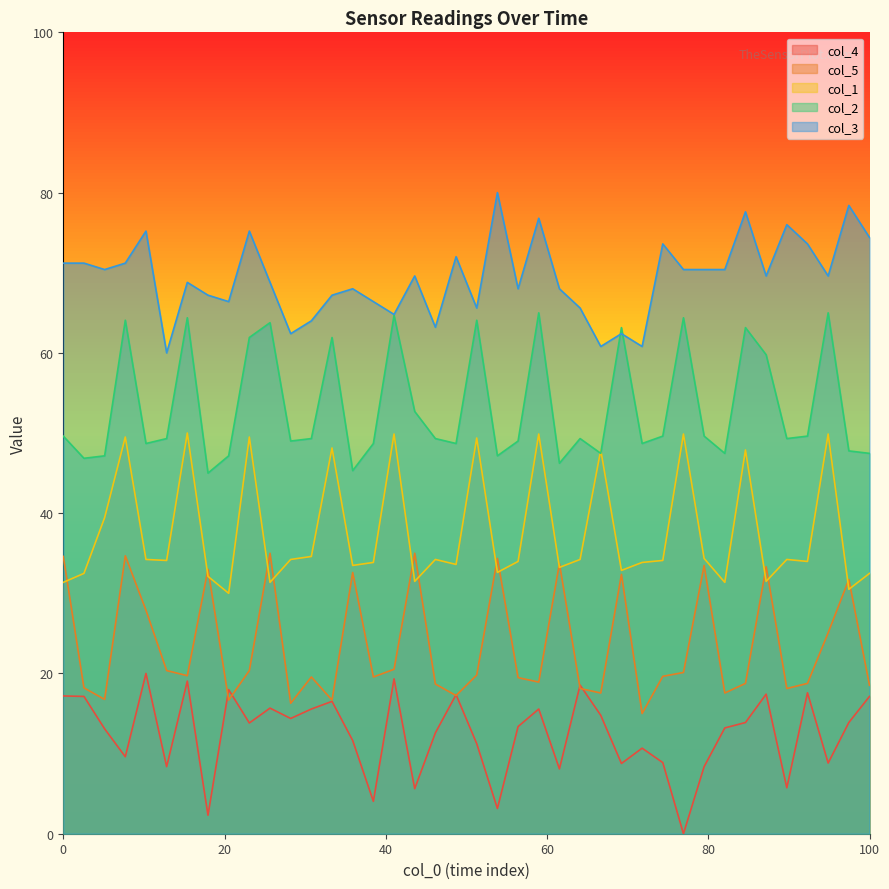

Which series has the largest total across all categories?

col_3